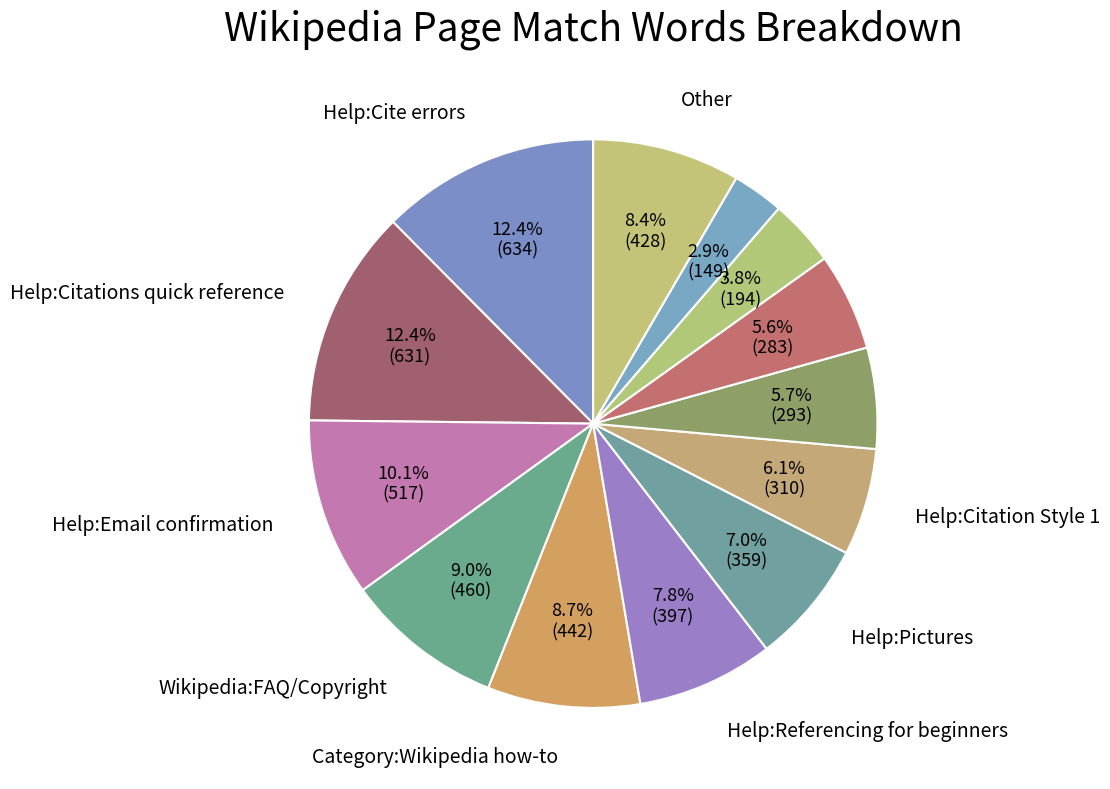

How many slices are in this pie chart?

13